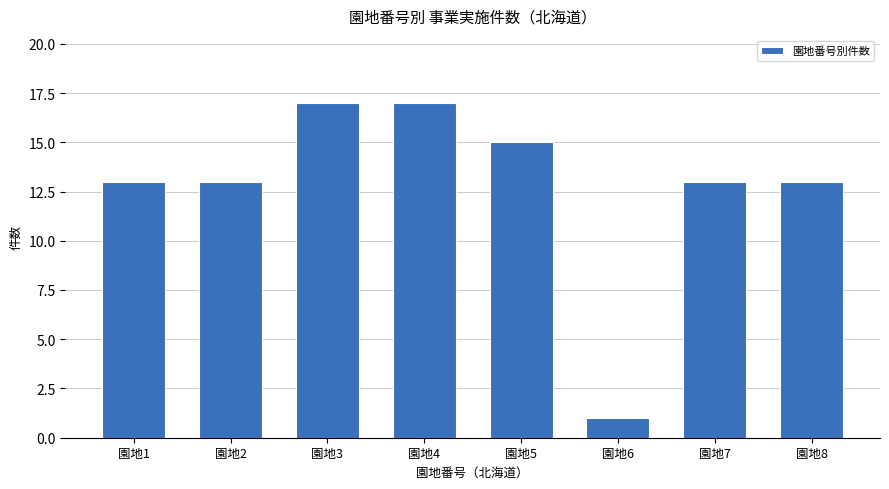

What is the average value?

13